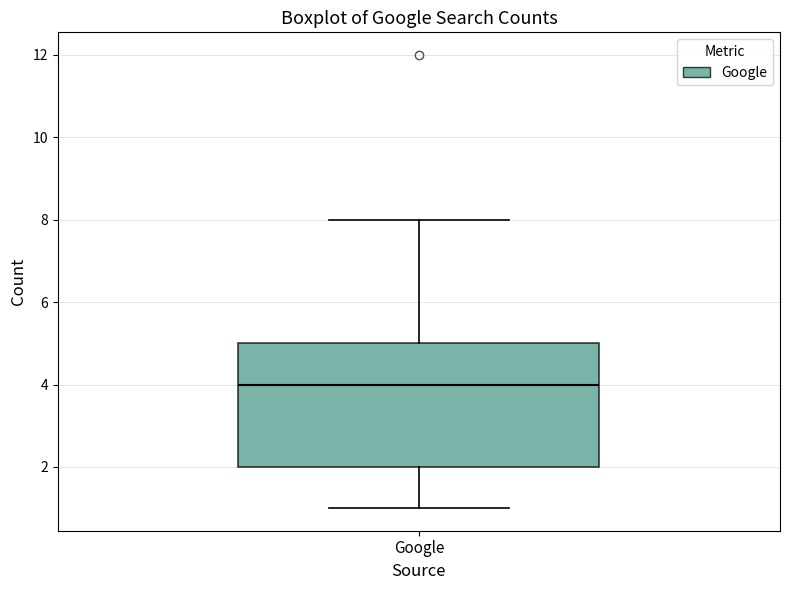

Where does the lower whisker of the box for Google end on the y-axis? The values are not printed on the chart, so give them approximately, as read against the axis.

1